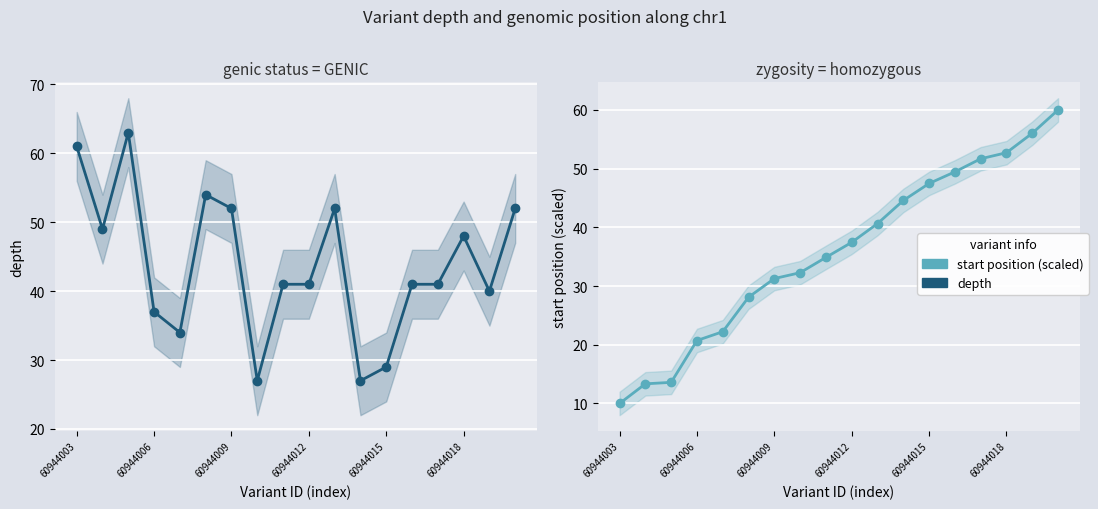

What value does the start position (scaled) series have at 60944015?

47.5